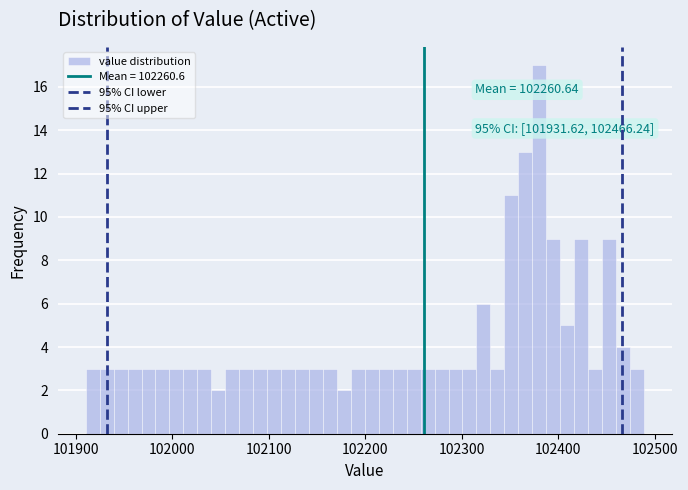

Read against the x-axis, roughly where is the centre of the tallest bar?

102380